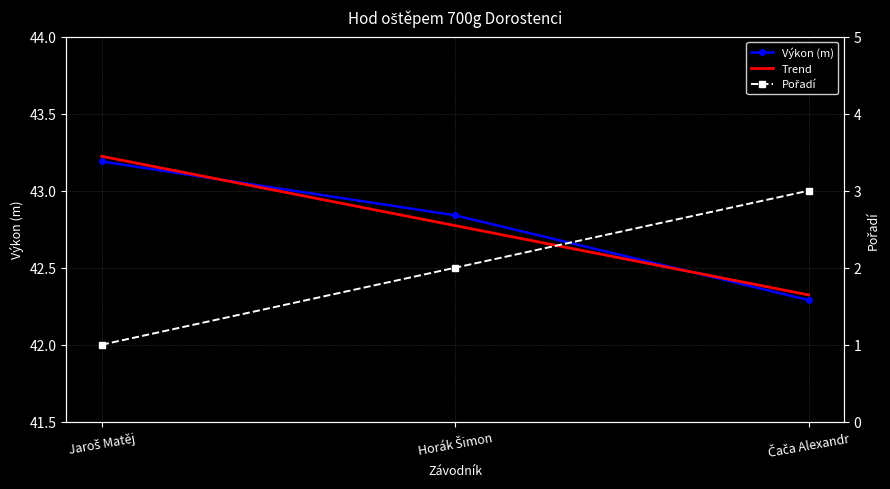

True or false: Pořadí has a value of 3.0 at Horák Šimon.

False